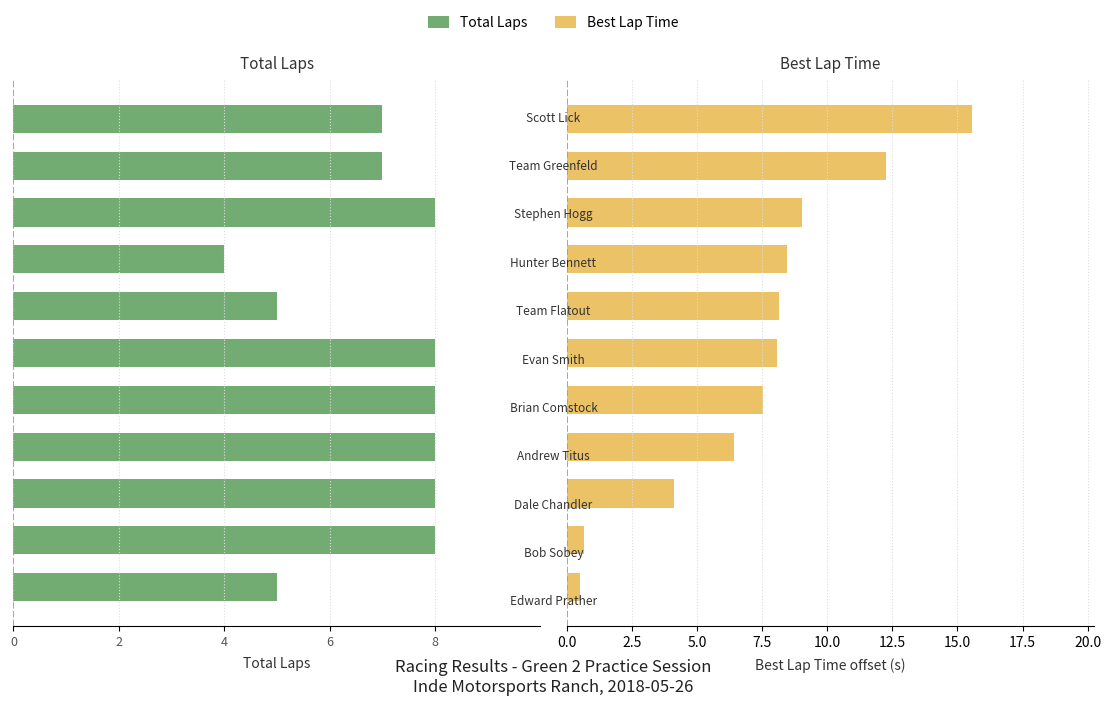

Is the value of Best Lap Time (s) at 8 greater than the value of Total Laps at 6?

Yes